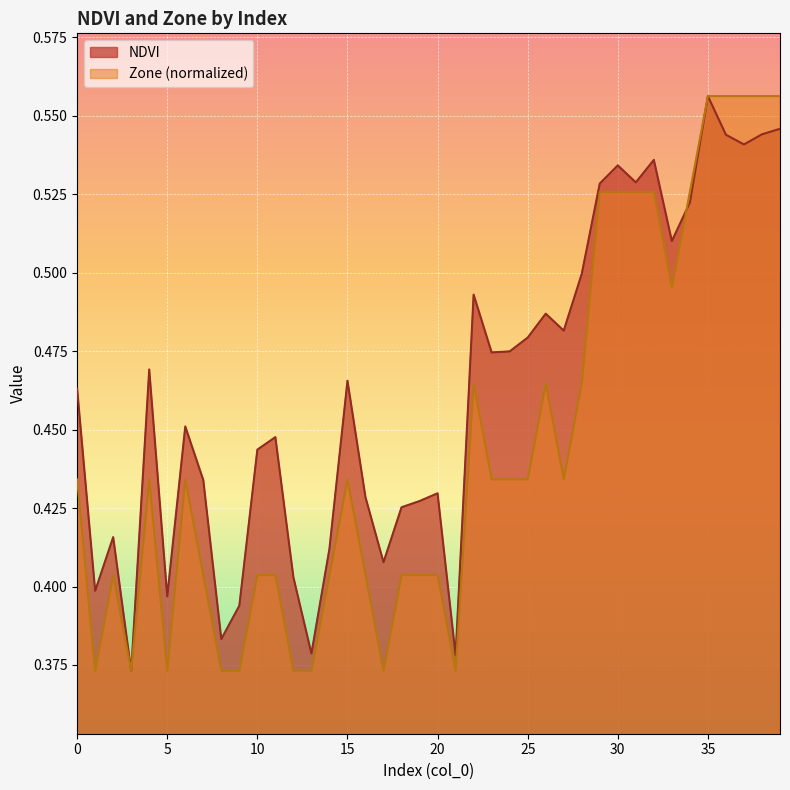

Reading left to right, what are all the values shown in this chart?

NDVI: 0=0.5	1=0.4	2=0.4	3=0.4	4=0.5	5=0.4	6=0.5	7=0.4	8=0.4	9=0.4	10=0.4	11=0.4	12=0.4	13=0.4	14=0.4	15=0.5	16=0.4	17=0.4	18=0.4	19=0.4	20=0.4	21=0.4	22=0.5	23=0.5	24=0.5	25=0.5	26=0.5	27=0.5	28=0.5	29=0.5	30=0.5	31=0.5	32=0.5	33=0.5	34=0.5	35=0.6	36=0.5	37=0.5	38=0.5	39=0.5
Zone: 0=0.4	1=0.4	2=0.4	3=0.4	4=0.4	5=0.4	6=0.4	7=0.4	8=0.4	9=0.4	10=0.4	11=0.4	12=0.4	13=0.4	14=0.4	15=0.4	16=0.4	17=0.4	18=0.4	19=0.4	20=0.4	21=0.4	22=0.5	23=0.4	24=0.4	25=0.4	26=0.5	27=0.4	28=0.5	29=0.5	30=0.5	31=0.5	32=0.5	33=0.5	34=0.5	35=0.6	36=0.6	37=0.6	38=0.6	39=0.6